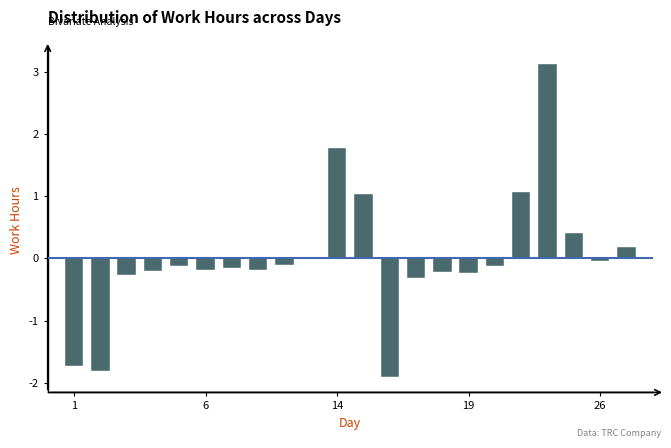

What is the maximum value shown in the chart?

3.1